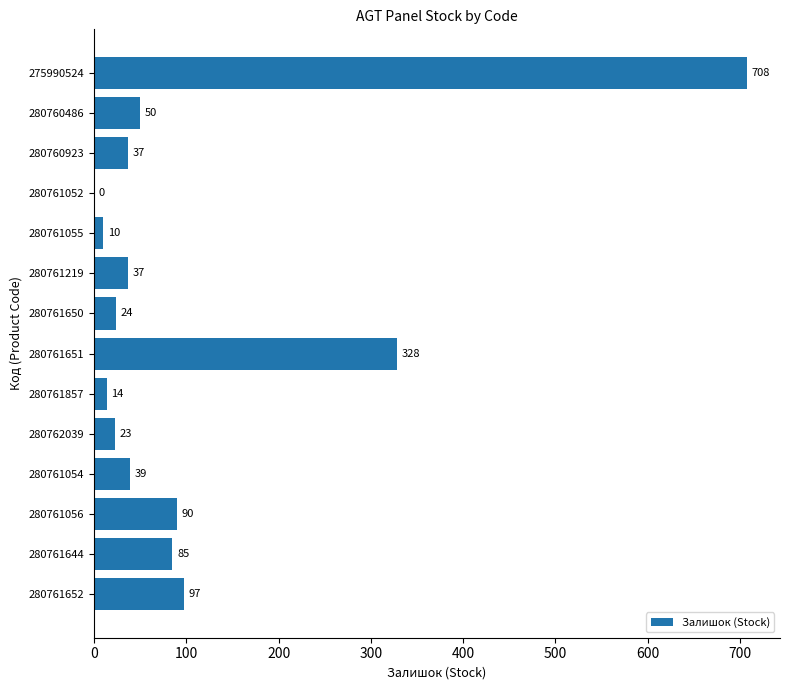

Which has a higher value, 280761055 or 280762039?

280762039